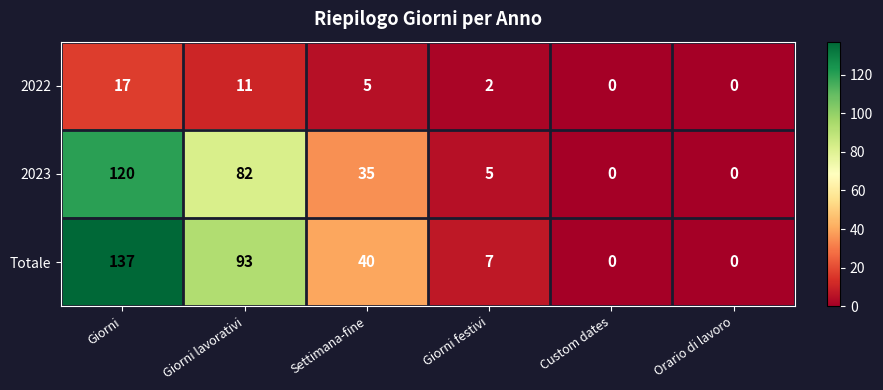

Rank the series at Giorni from lowest to highest value.

2022, 2023, Totale